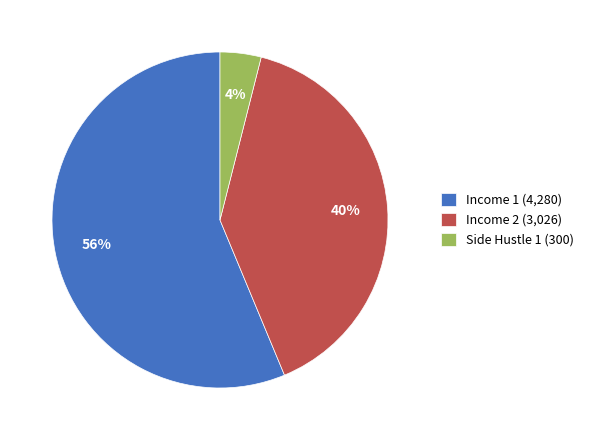

Do Income 2 and Side Hustle 1 together represent more than half of the pie?

No